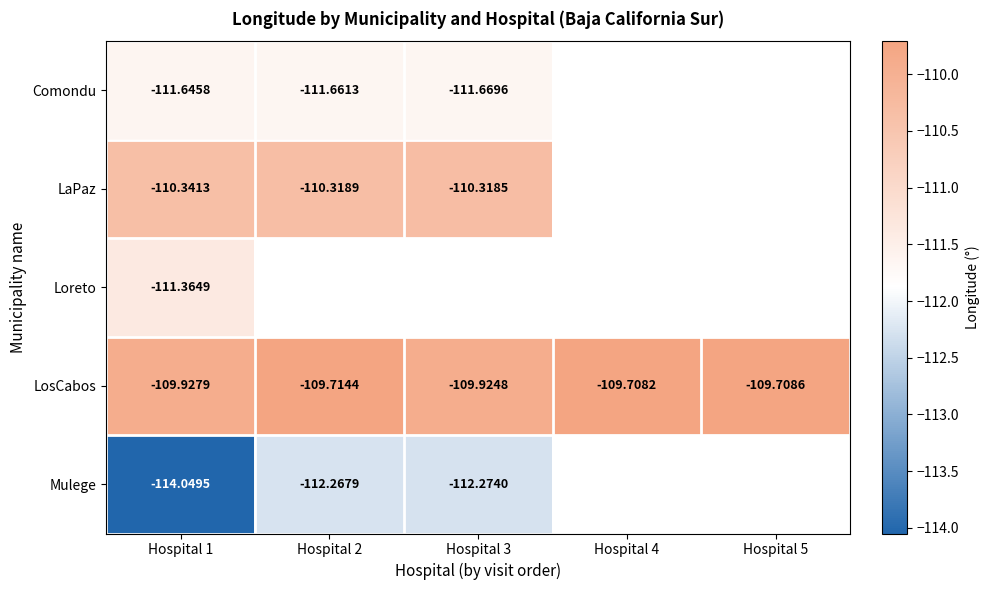

The Comondu series shows -111.7 at Hospital 2. True or false?

True